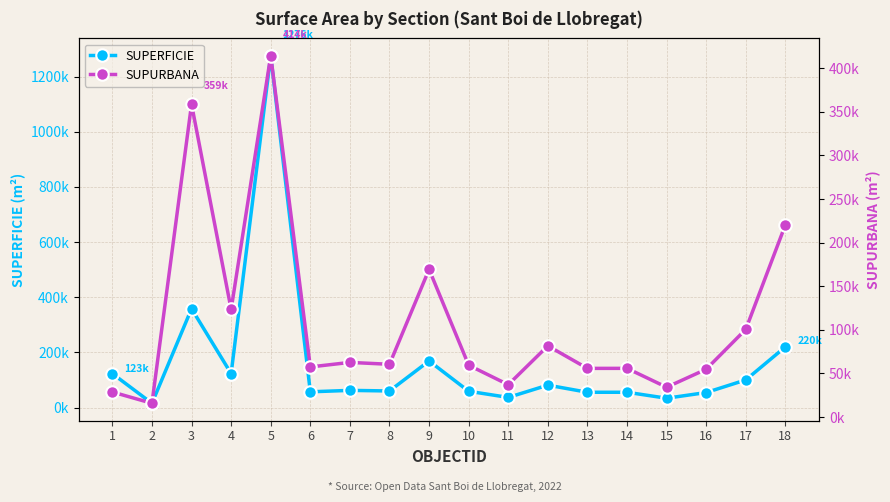

What is the sum of the SUPURBANA values at 2 and 18?

236081.2